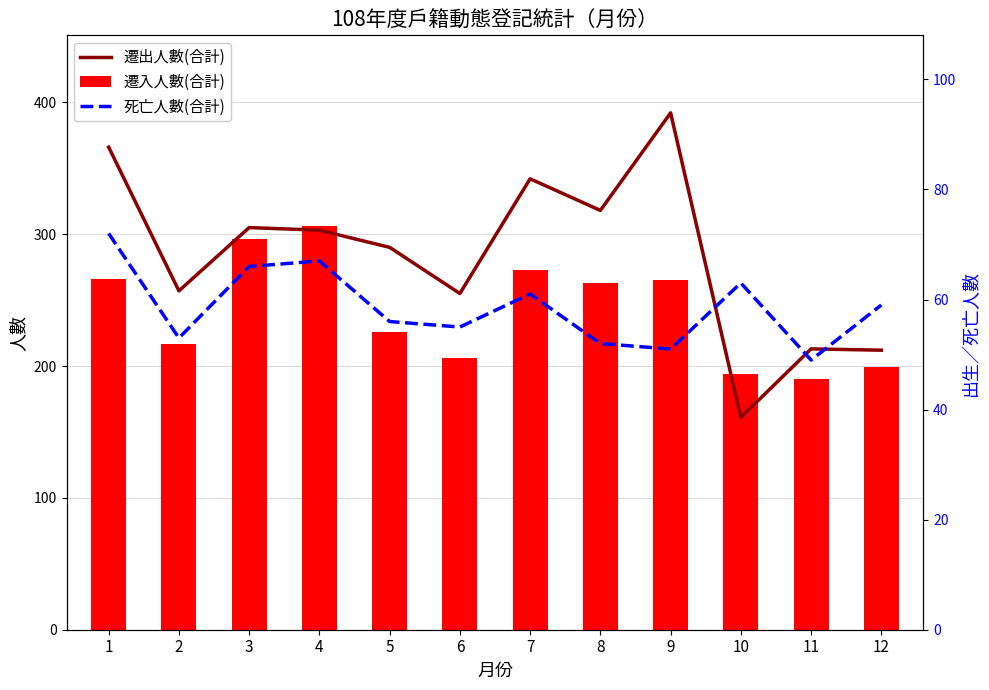

What are all the series names shown in the legend?

遷出人數(合計), 遷入人數(合計), 死亡人數(合計)